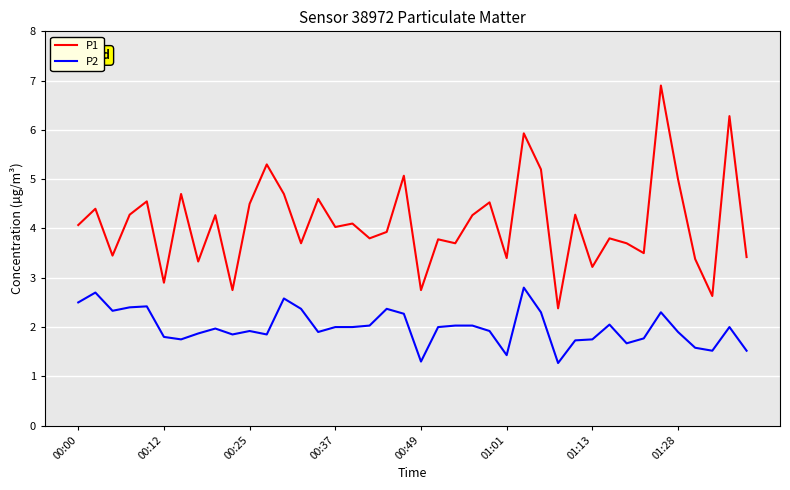

List the series in order of their peak value, highest first.

P1, P2